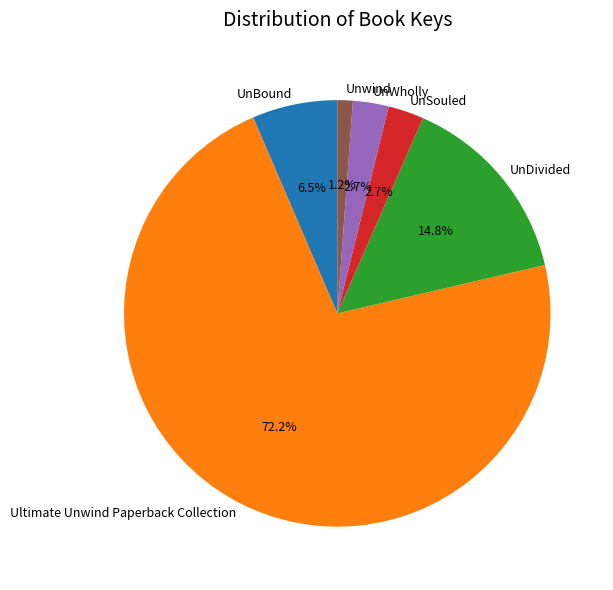

Does Ultimate Unwind Paperback Collection account for over 50% of the chart?

Yes